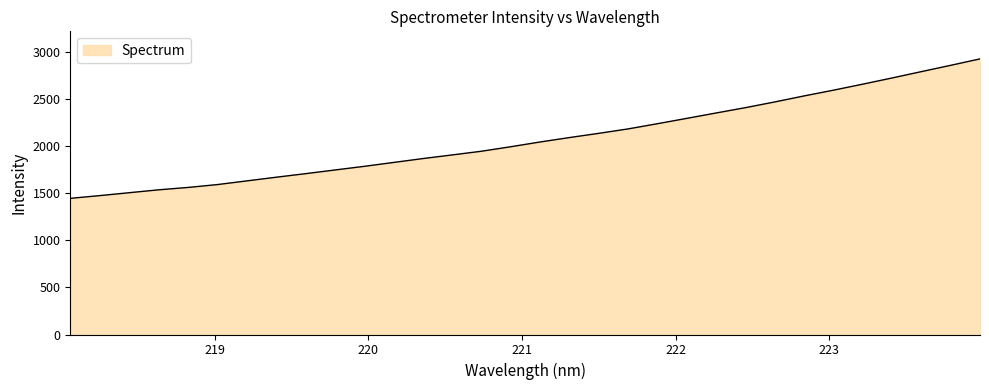

Reading left to right, transcribe all the data shown in this chart.

1444.9	1473.8	1504.5	1535.1	1560.4	1590.7	1629.8	1668.6	1706.5	1745.5	1784.2	1825.5	1866.7	1905.5	1944.7	1992.5	2043.0	2090.0	2134.8	2181.8	2237.0	2293.6	2350.8	2407.3	2468.0	2531.8	2592.6	2656.6	2722.2	2789.6	2856.6	2924.7